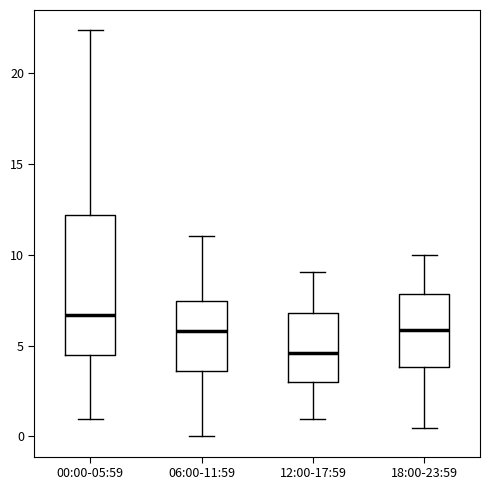

Reading left to right, read every box against the y-axis: the position of its median line, the range the box covers, and the ends of its whiskers. The values are not printed on the chart, so give them approximately, as read against the axis.

00:00-05:59: median 6.5, box 4.5 to 12.0, whiskers 1.0 to 22.5
06:00-11:59: median 6.0, box 3.5 to 7.5, whiskers 0.0 to 11.0
12:00-17:59: median 4.5, box 3.0 to 7.0, whiskers 1.0 to 9.0
18:00-23:59: median 6.0, box 4.0 to 8.0, whiskers 0.5 to 10.0